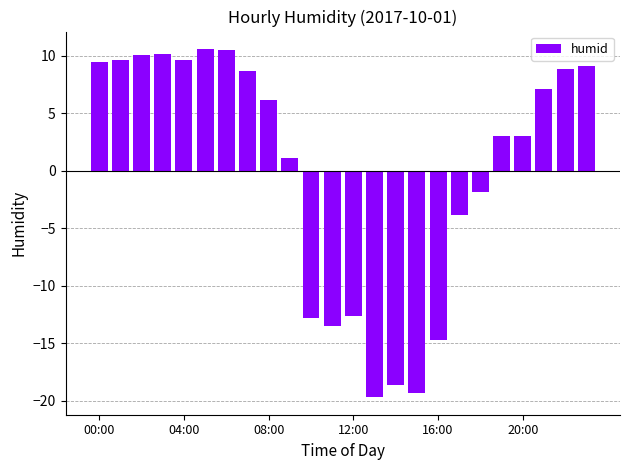

What is the difference between the maximum and minimum values?

30.3